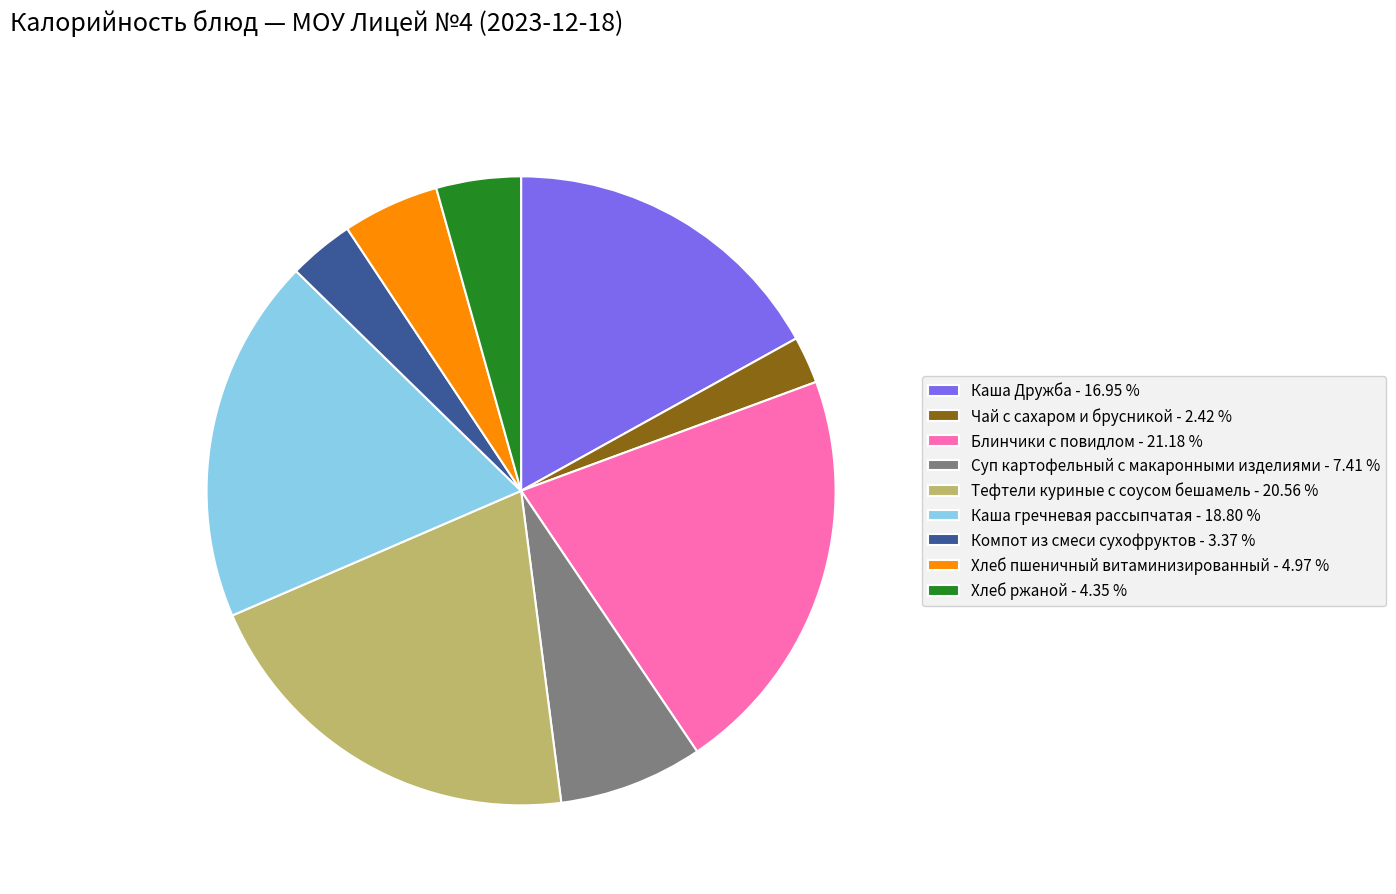

What is the smallest slice in the pie chart?

Чай с сахаром и брусникой